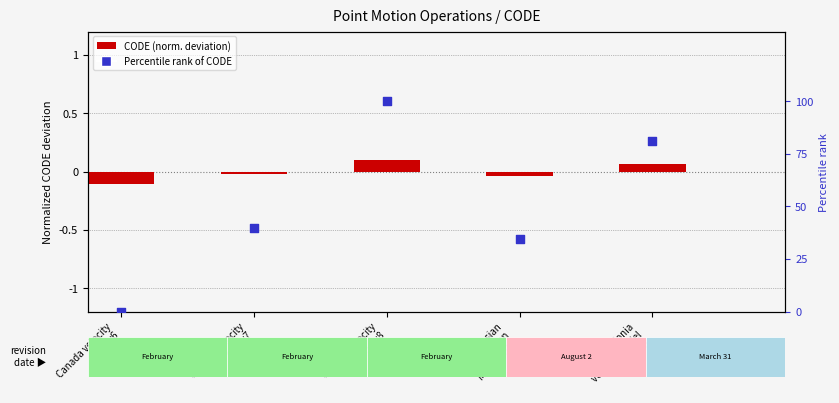

Is the value of CODE (normalized deviation) at New Caledonia
velocity model
2015 greater than the value of Percentile rank of CODE at Canada velocity
grid v7?

No